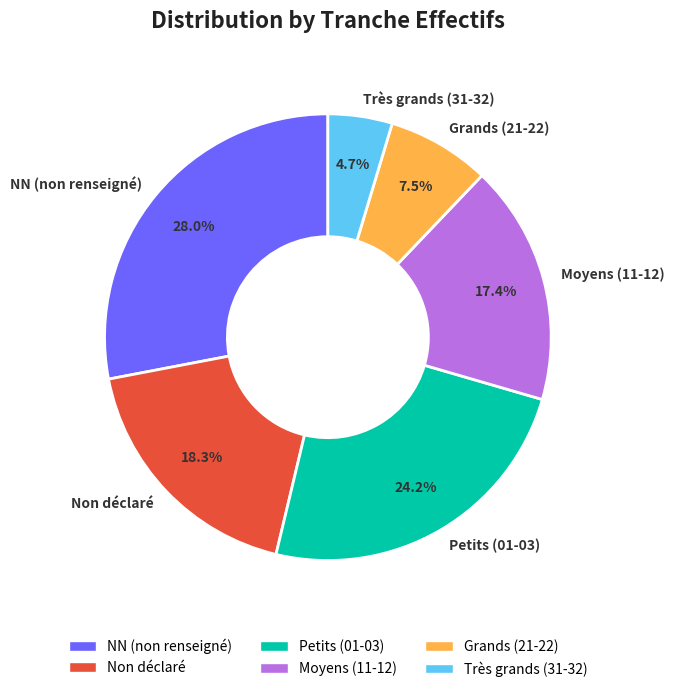

Combined, what portion of the pie is Petits (01-03) and Très grands (31-32)?

28.9%